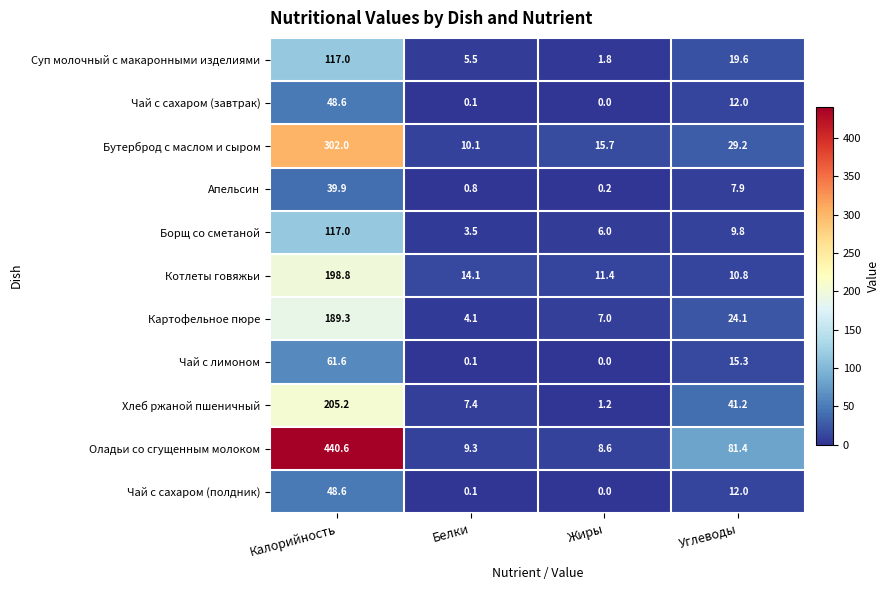

The Чай с лимоном series shows 0.0 at Жиры. True or false?

True